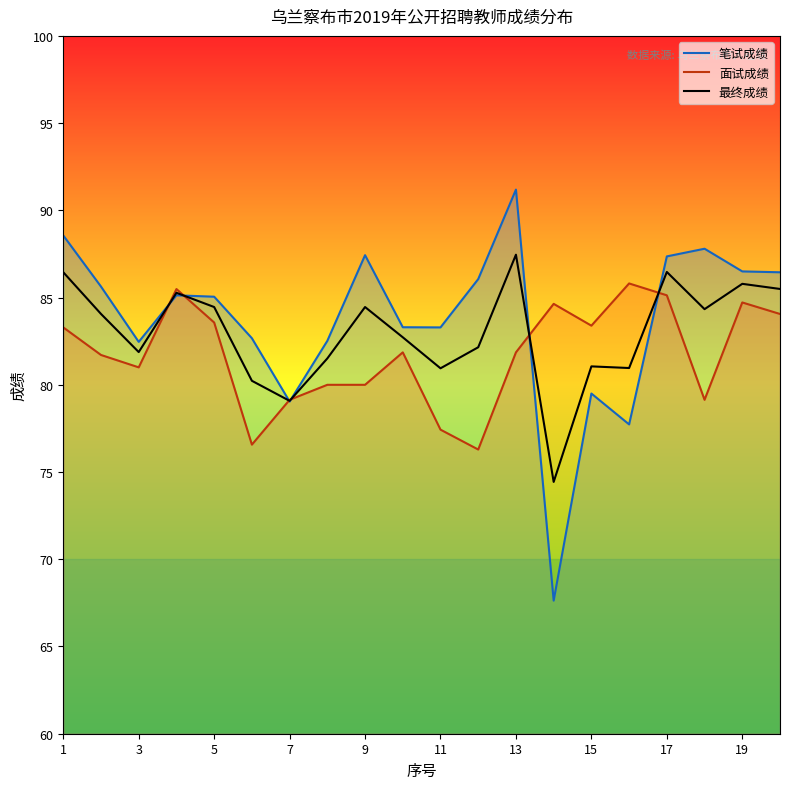

The 最终成绩 series shows 84.5 at 9. True or false?

True